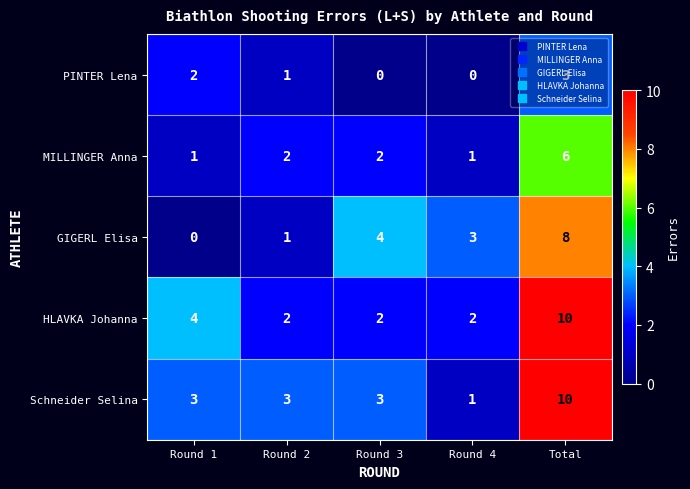

The HLAVKA Johanna series shows 3 at Round 4. True or false?

False